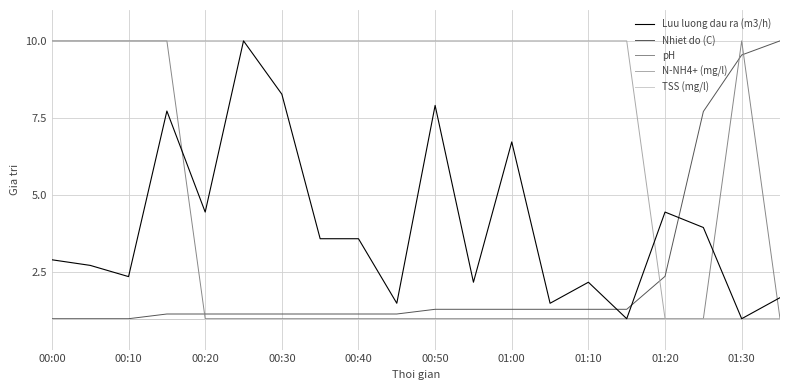

Which series has the largest total across all categories?

N-NH4+ (mg/l)